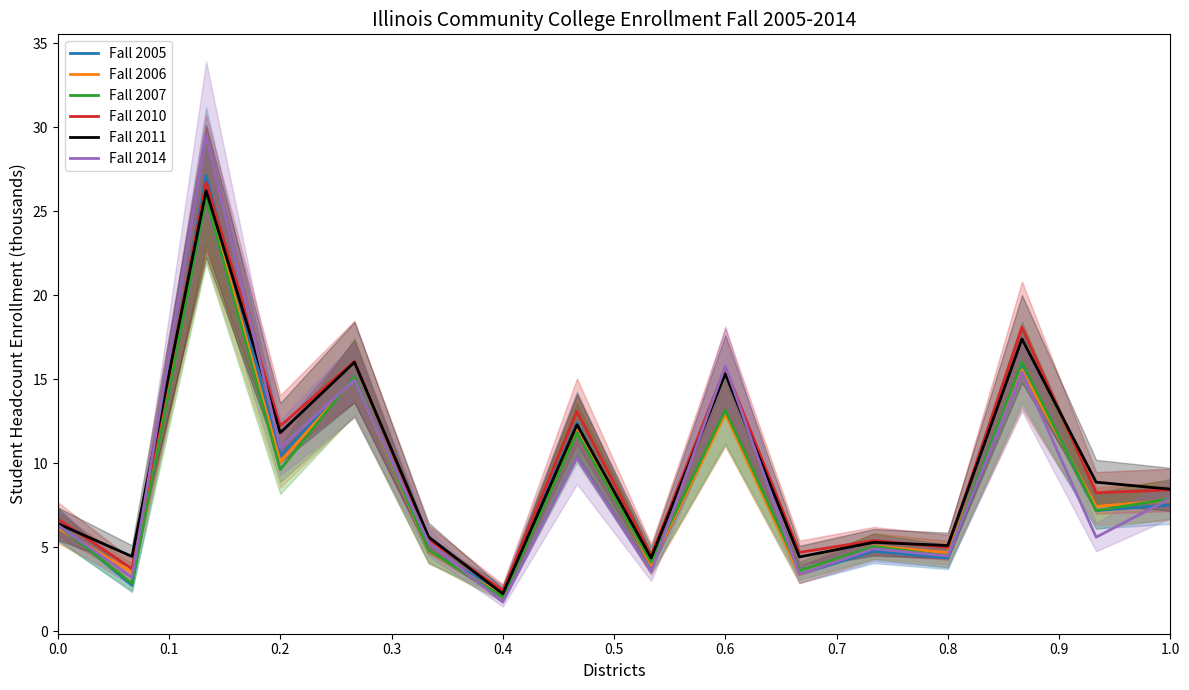

The value of Fall 2011 at 0.4 is 3.5. True or false?

False